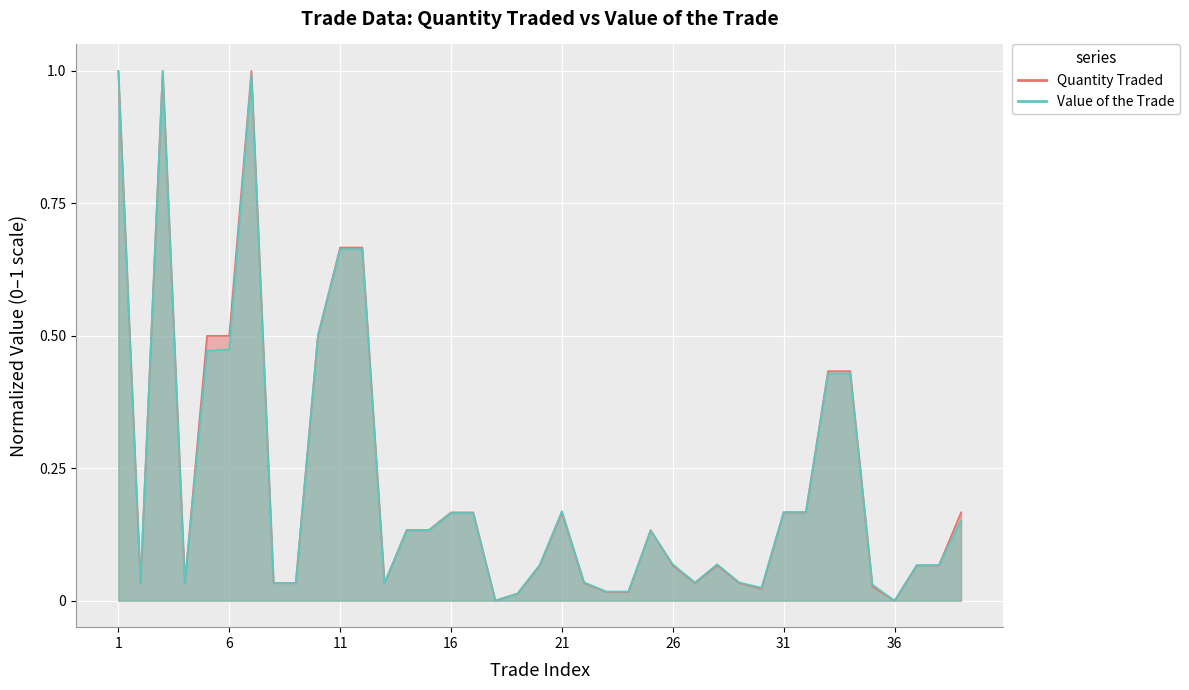

In Quantity Traded, how many points are higher than both neighbors (excluding endpoints)?

5